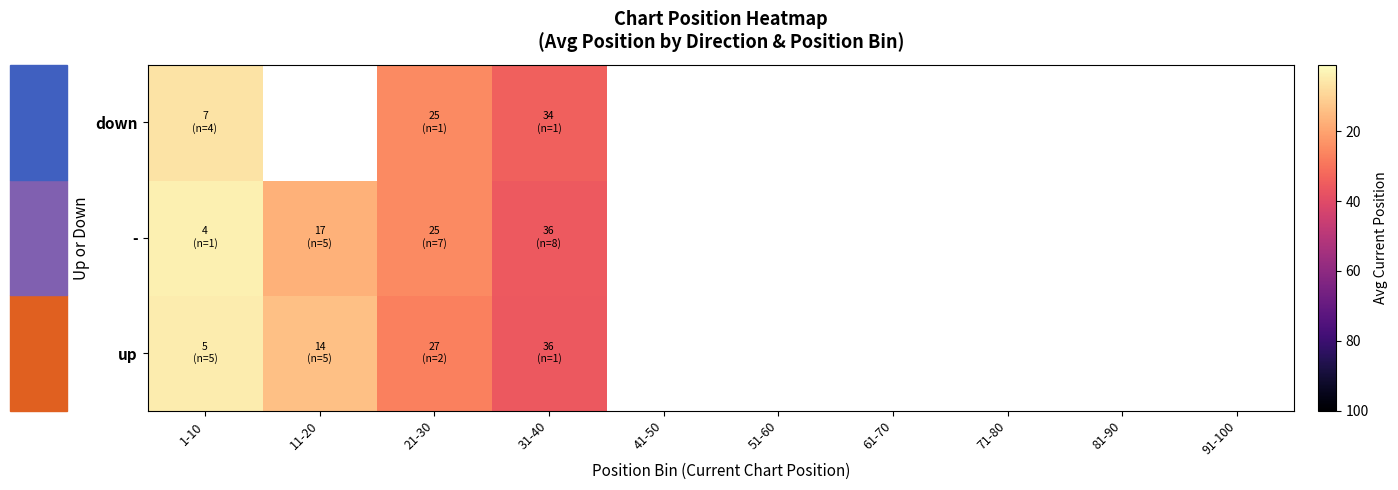

Is the value of down at 31-40 greater than the value of - at 81-90?

No